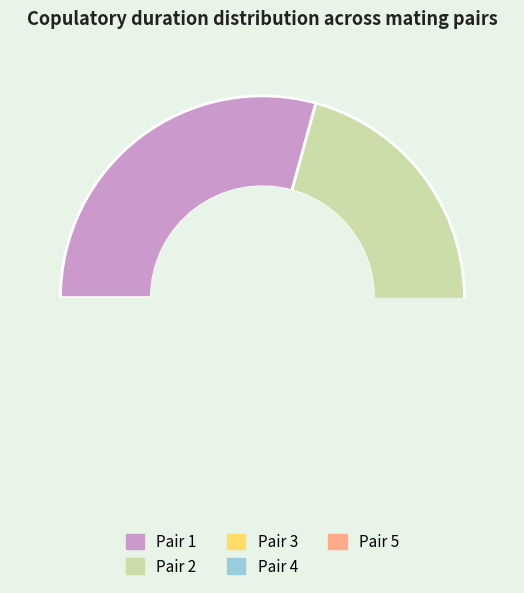

Rank the categories by value from highest to lowest.

Pair 1, Pair 2, Pair 3, Pair 4, Pair 5